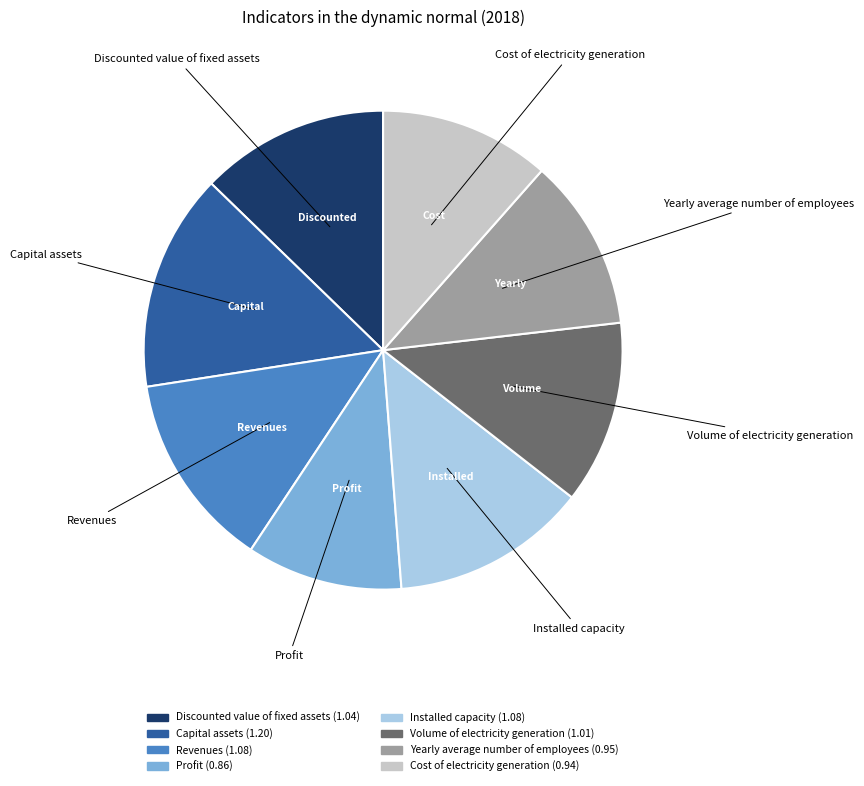

Between Yearly average number of employees and Discounted value of fixed assets, which is larger?

Discounted value of fixed assets